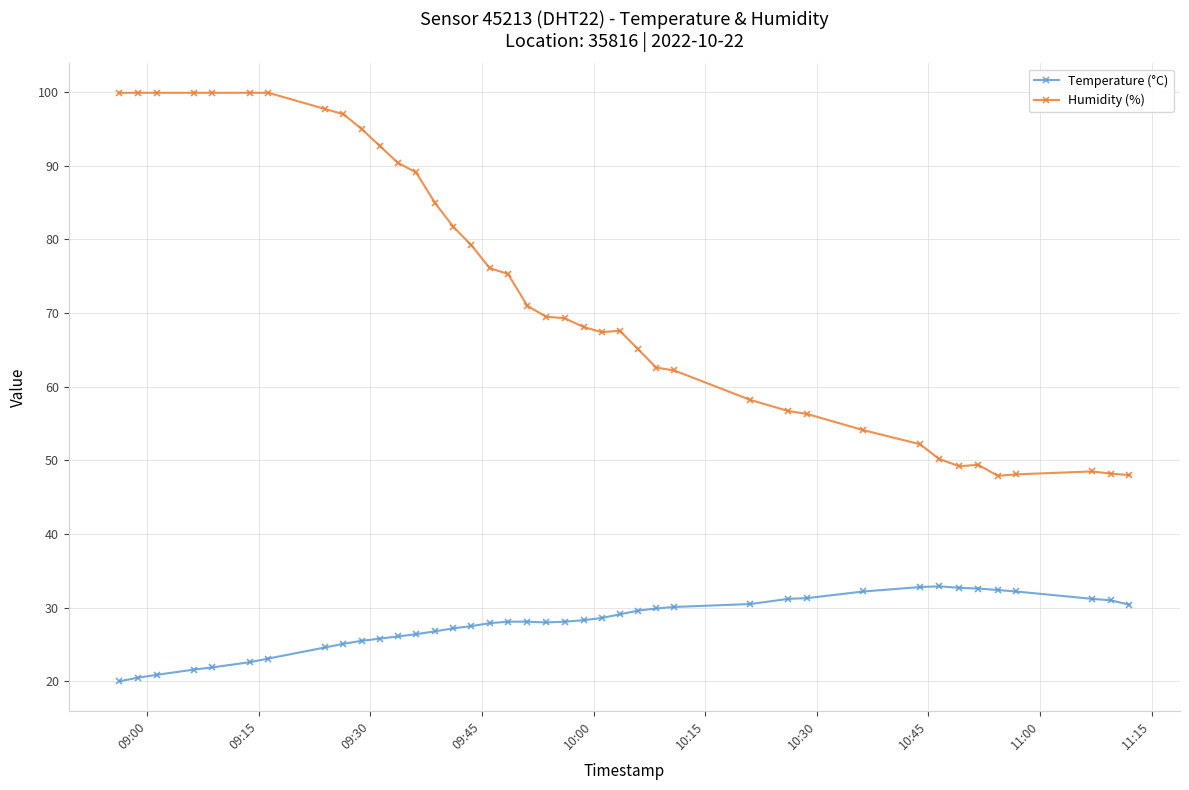

Is this an area chart (filled region under the line)?

No